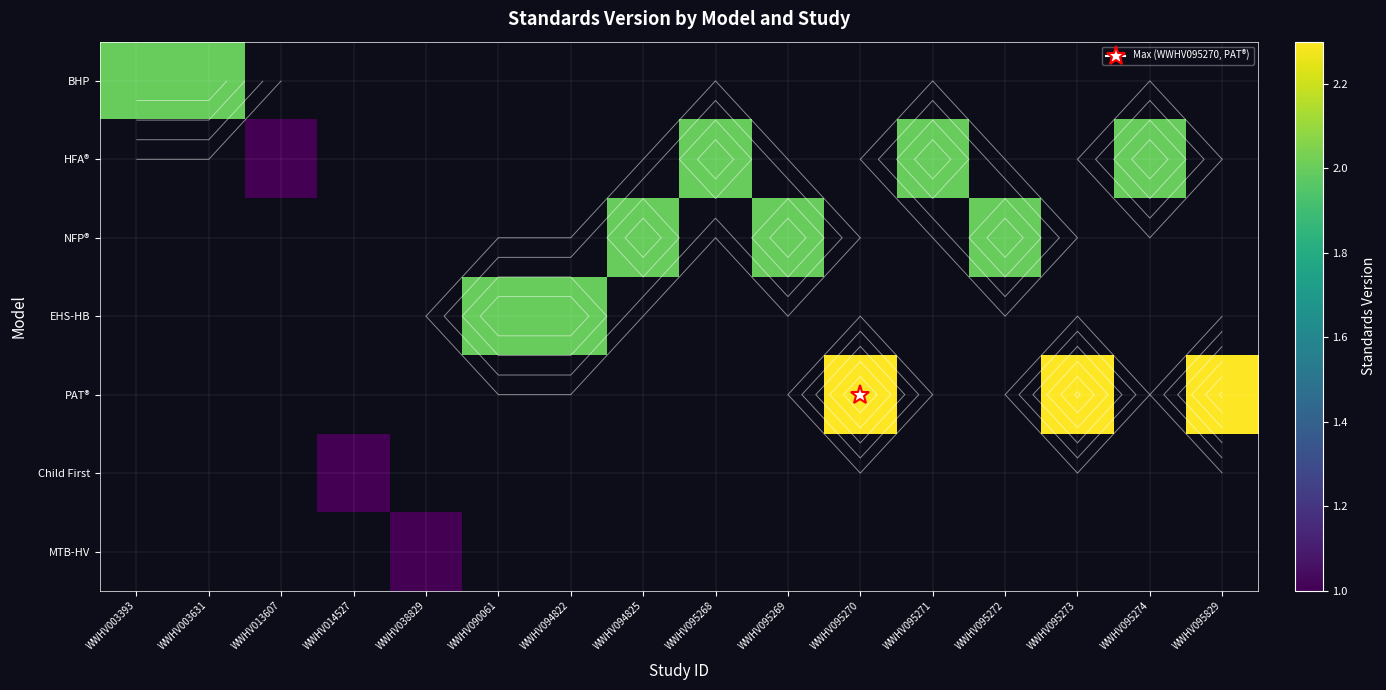

Which has a higher value, WWHV094825 or WWHV095829?

WWHV095829